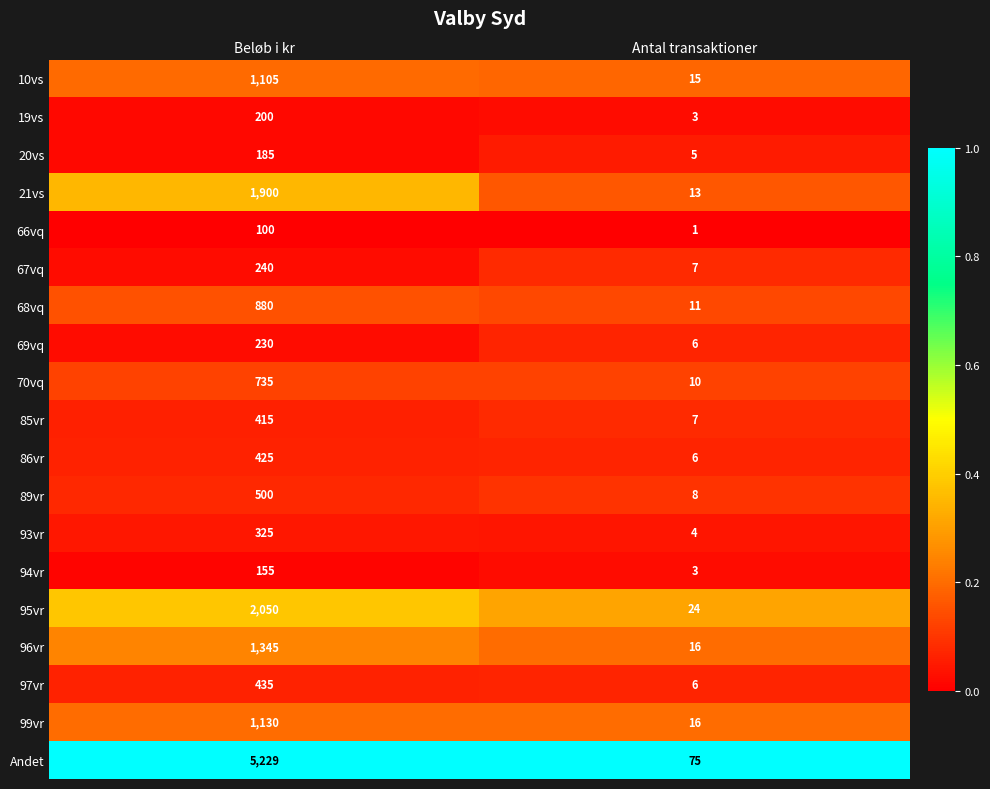

Is it true that 94vr equals 3 at Antal transaktioner?

True